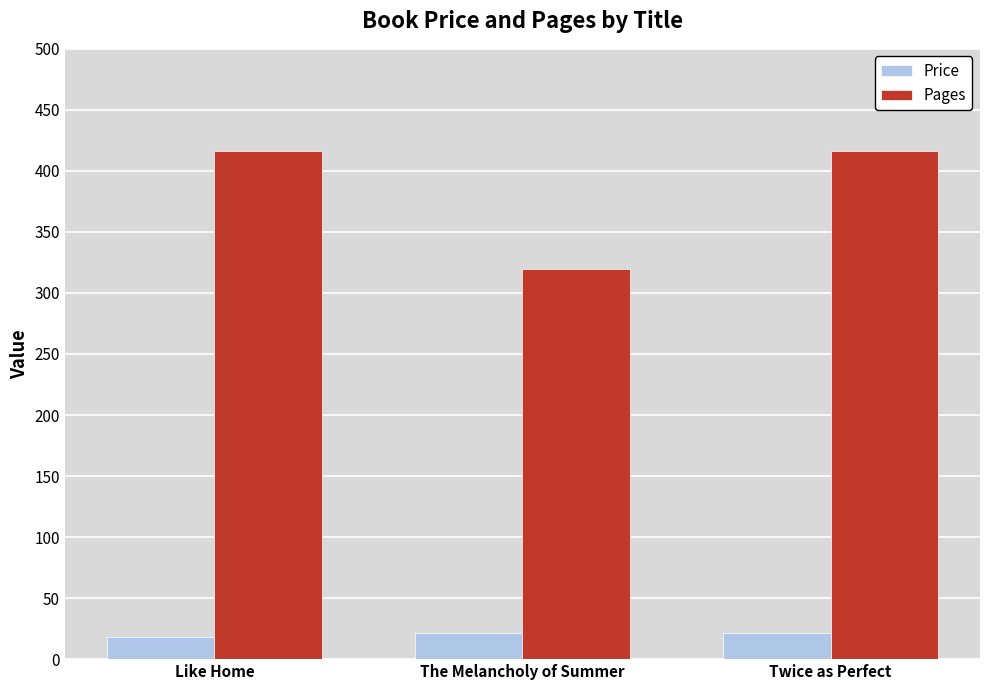

What is the spread (max minus min) of values at The Melancholy of Summer?

298.4